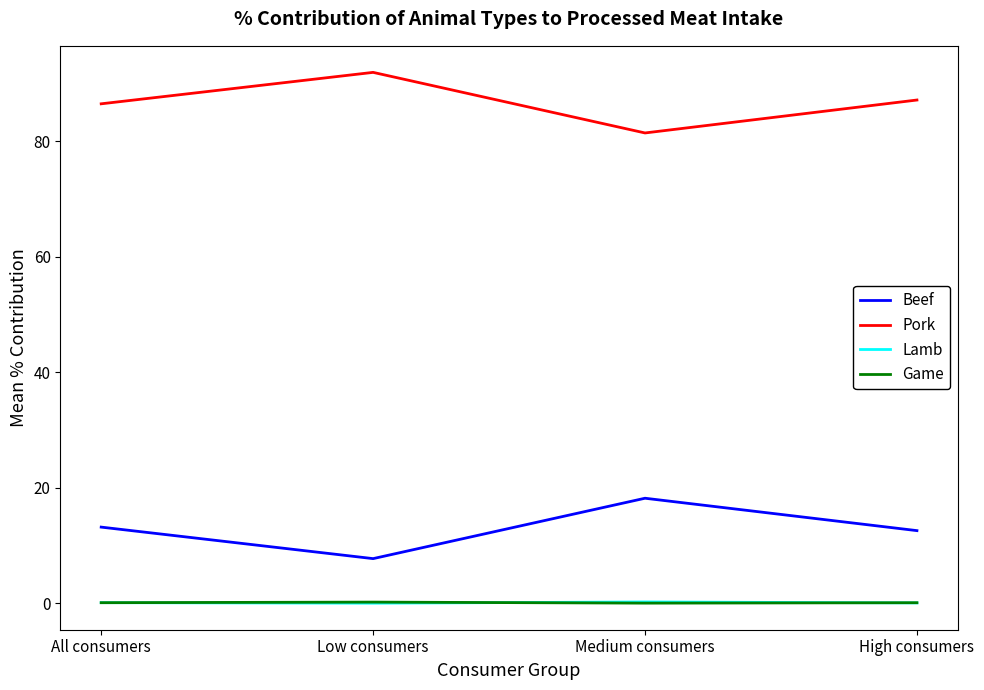

True or false: Game and Pork intersect in this chart.

False